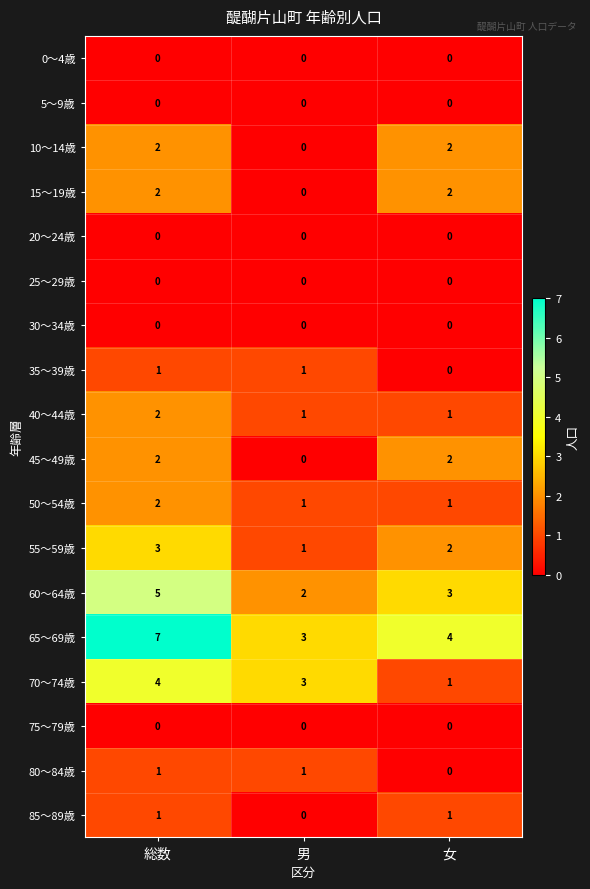

How many 60～64歳 values are between 2 and 5?

3